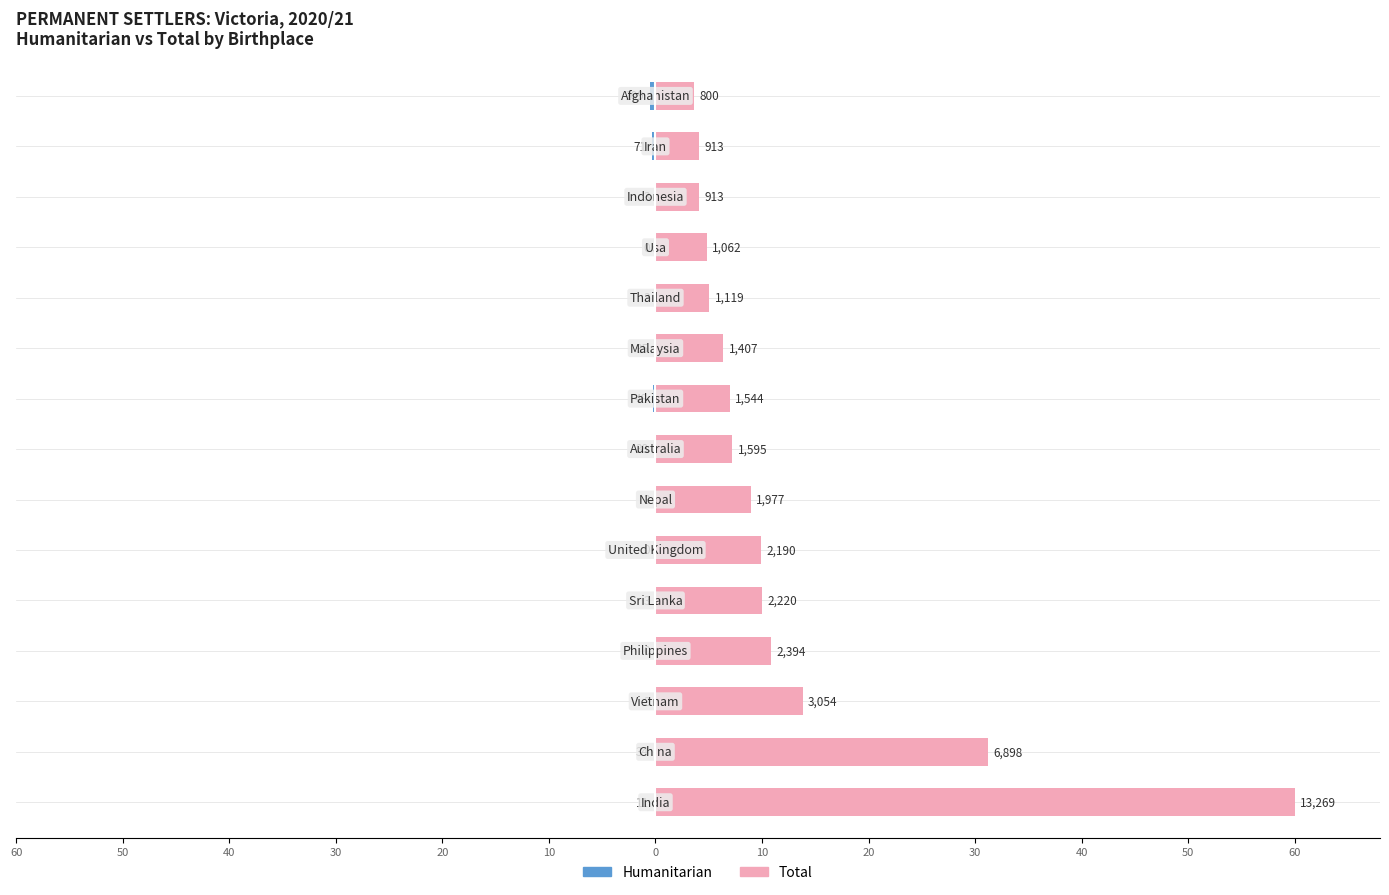

Count the number of data series in this chart.

2